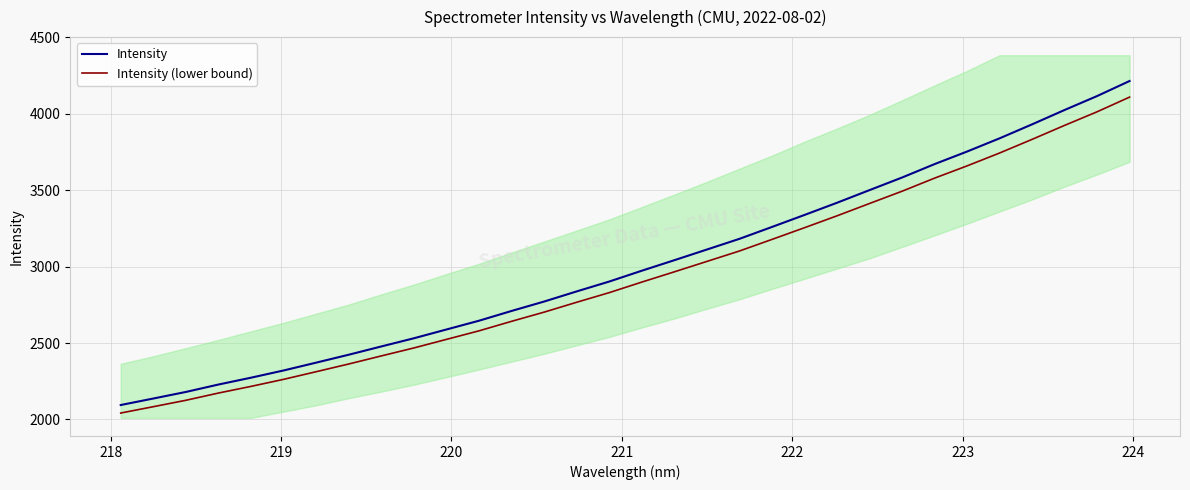

True or false: Intensity and Intensity (lower bound) intersect in this chart.

False